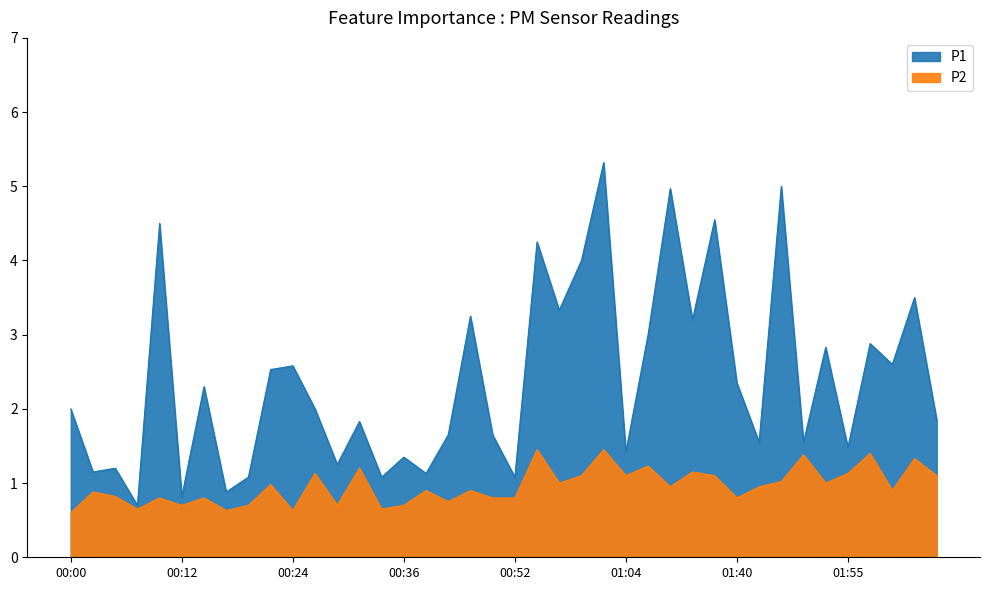

What is the average value of the P2 series?

1.0